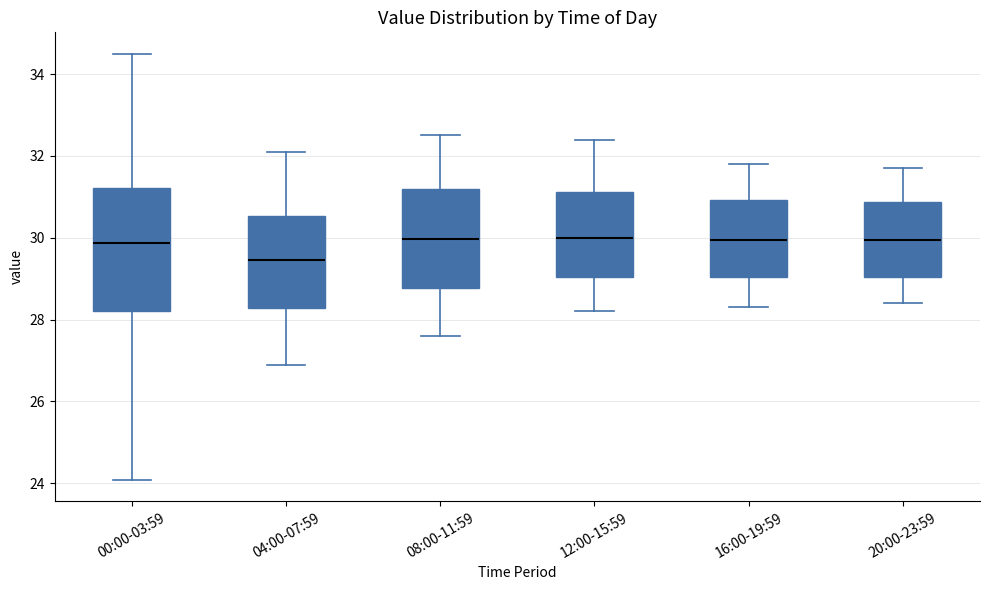

Comparing the boxes themselves (not the whiskers), which one is the tallest?

00:00-03:59